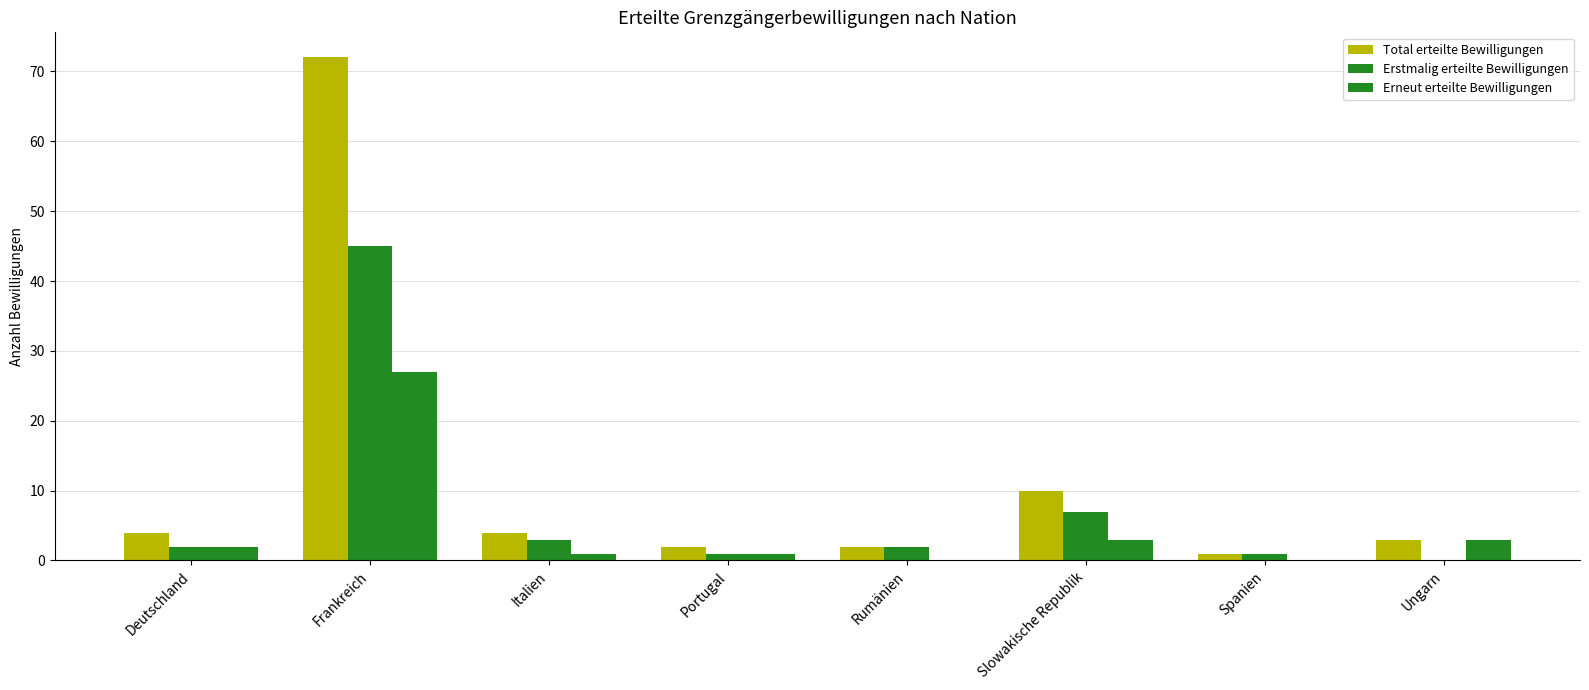

Between Spanien and Ungarn, which series saw the biggest shift?

Erneut erteilte Bewilligungen